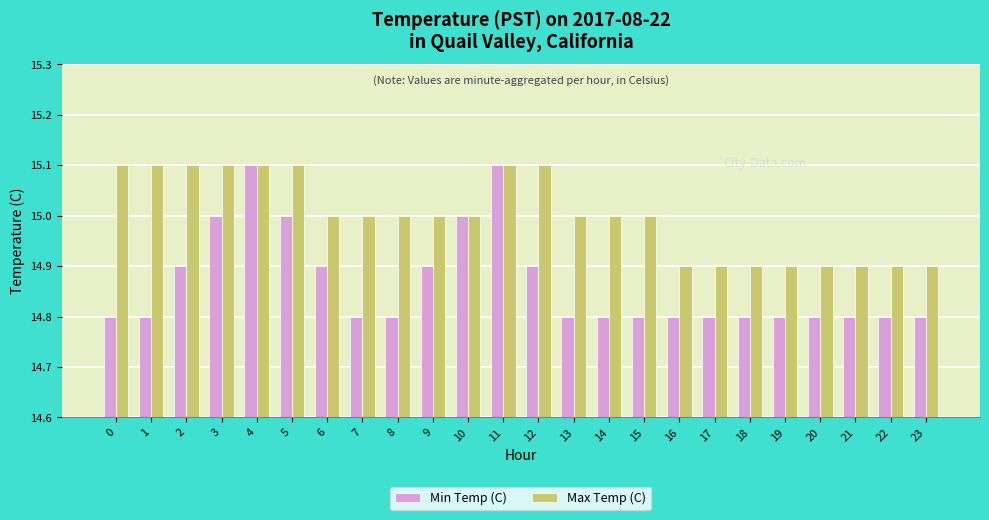

What is the average value of the Max Temp (C) series?

15.0